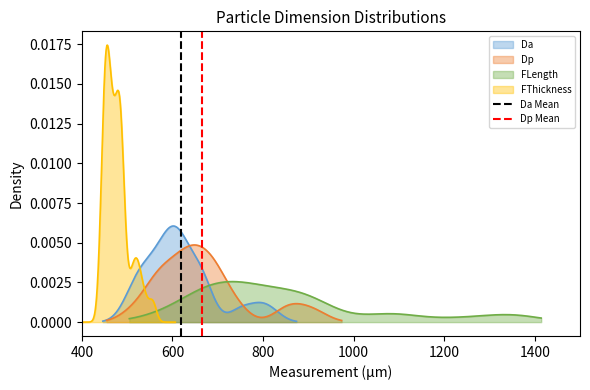

At which label does Da Mean reach its peak?

600